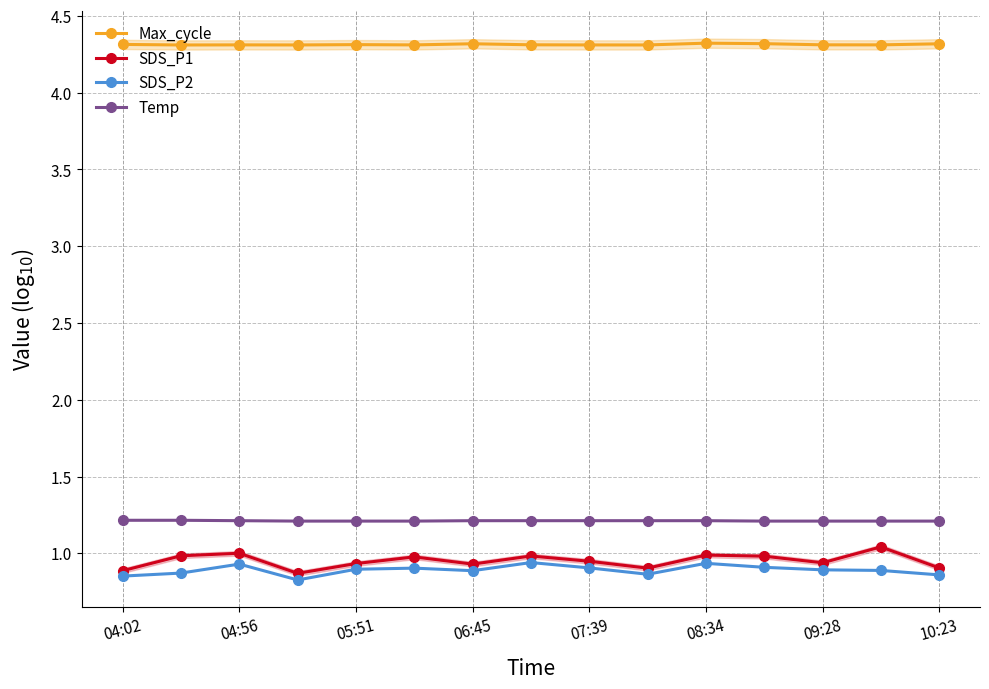

Which series has the widest spread of values?

SDS_P1